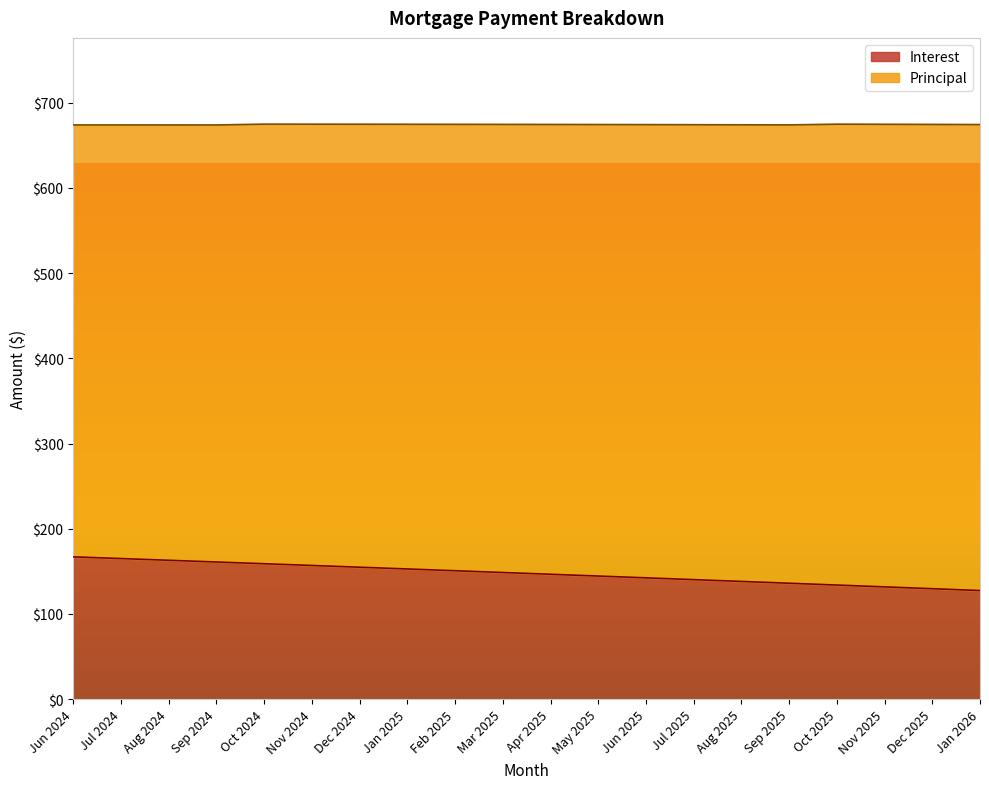

What is the difference between the maximum and minimum values?

39.5